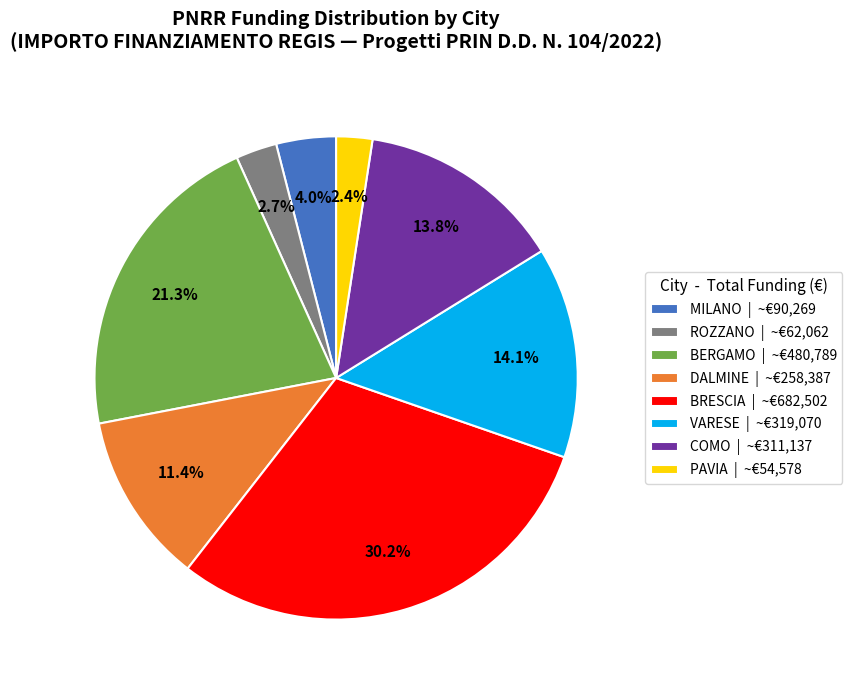

What portion of the pie excludes COMO | ~€311,137?

86.2%